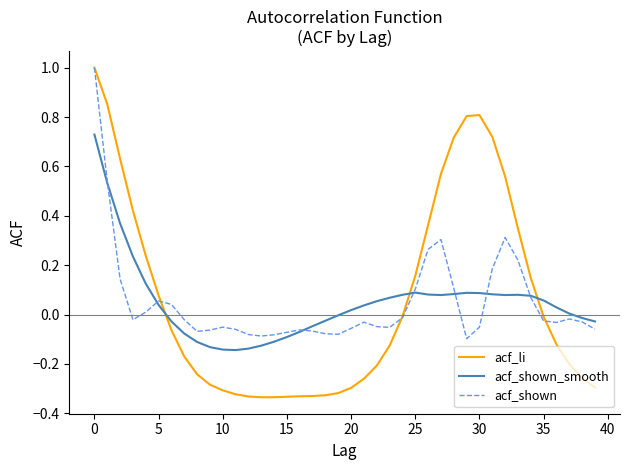

Which series has the widest spread of values?

acf_li